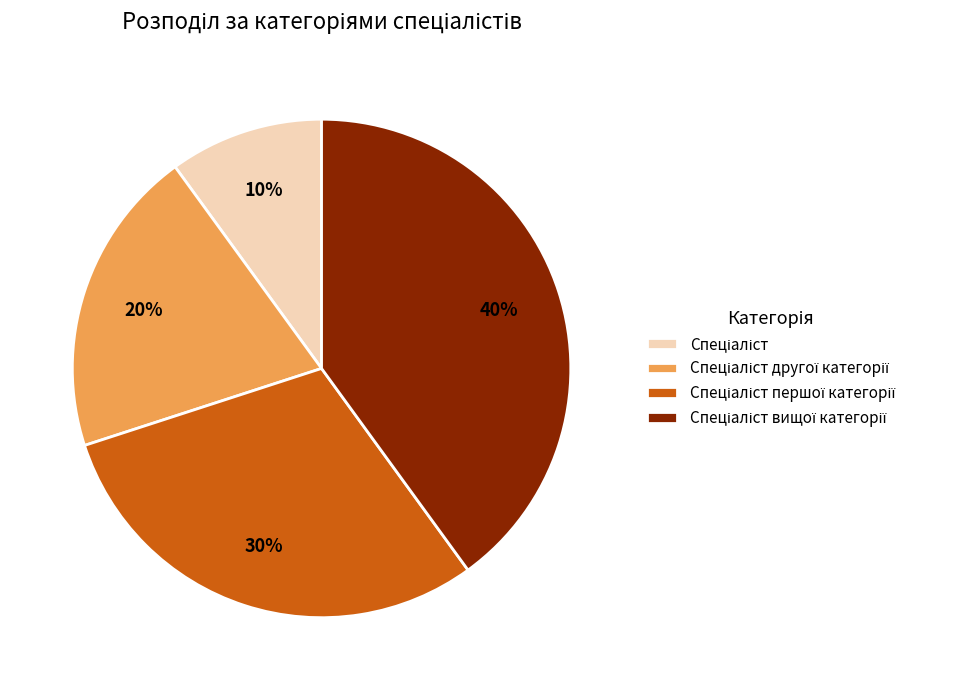

Is there any slice that represents more than half of the pie?

No